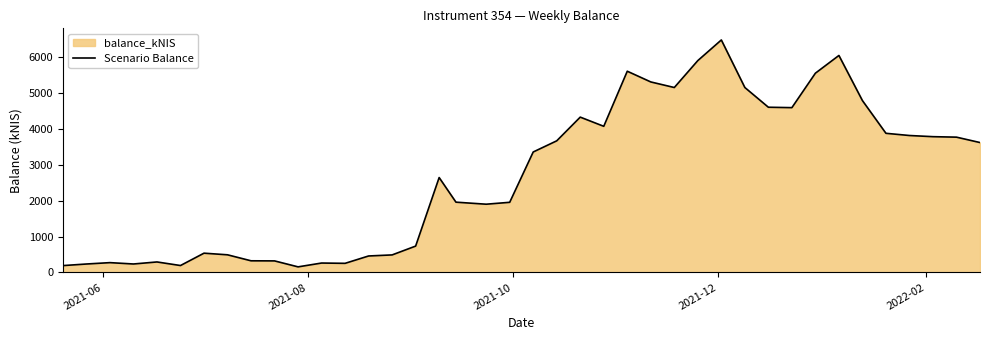

What is the smallest value displayed?

157.1